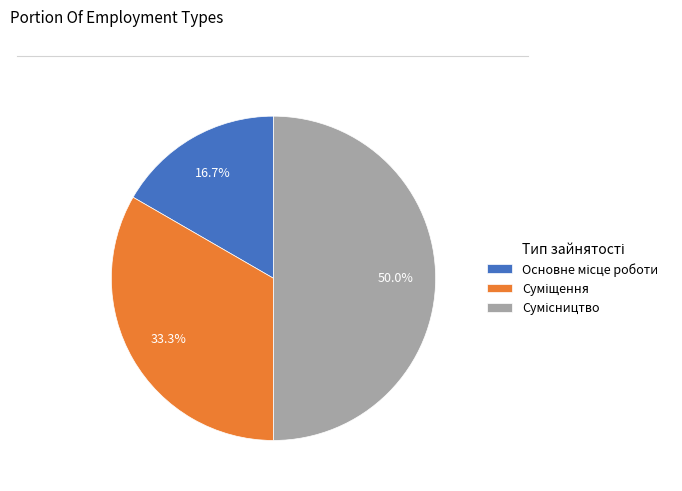

How many segments does this pie chart have?

3